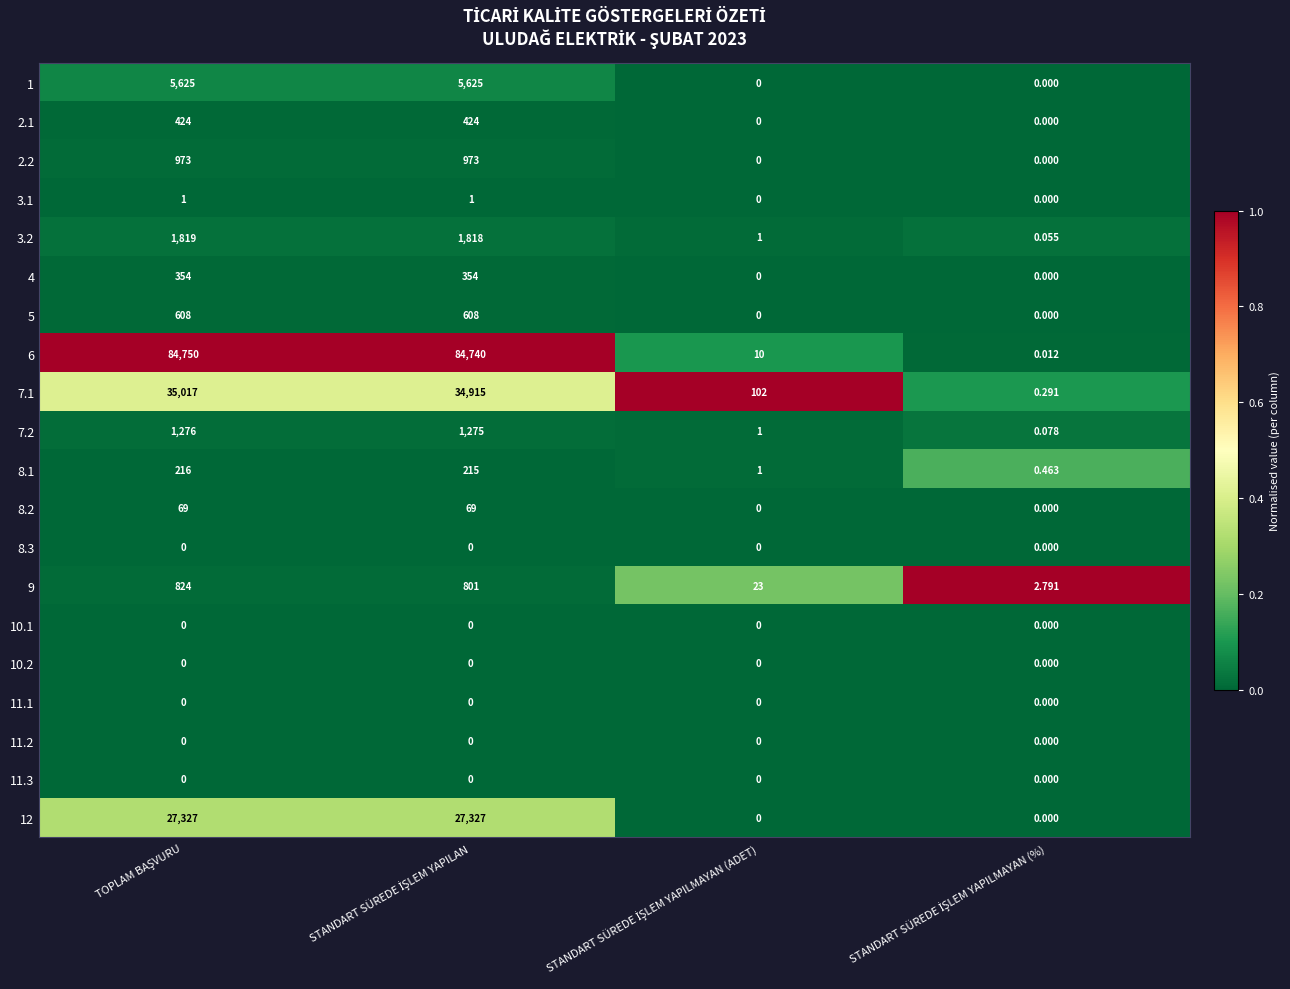

Which series has the largest total across all categories?

6